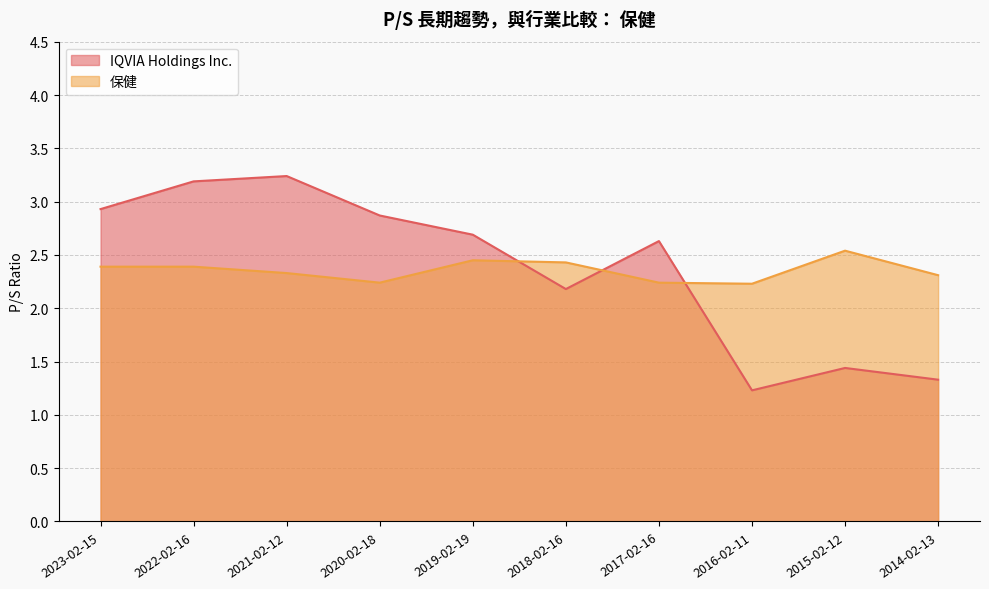

How many lines are shown in the chart?

2